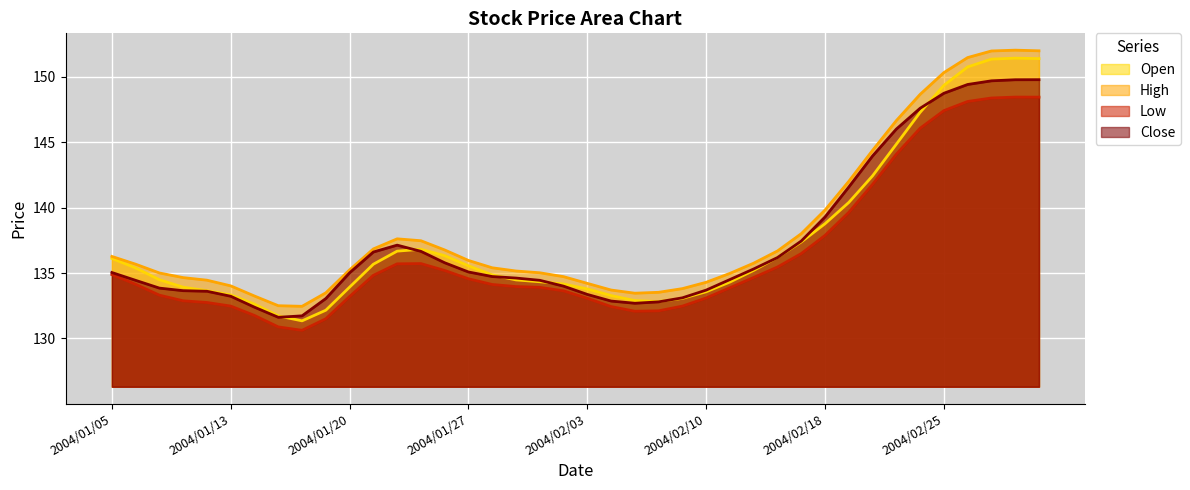

True or false: Low and High intersect in this chart.

False